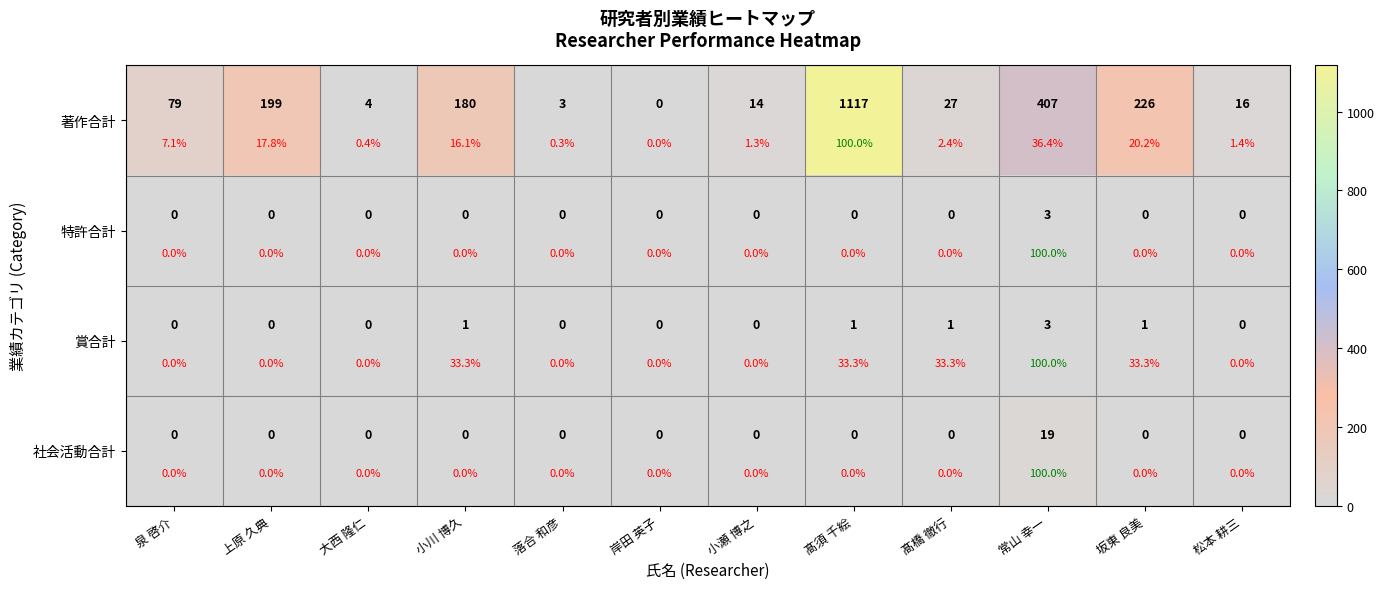

Which category has the highest value in the 賞合計 series?

常山 幸一